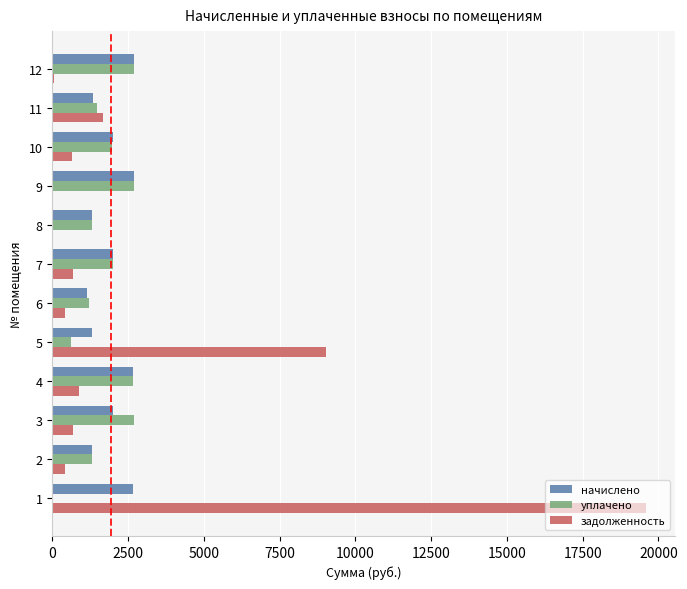

Which series has the largest total across all categories?

задолженность